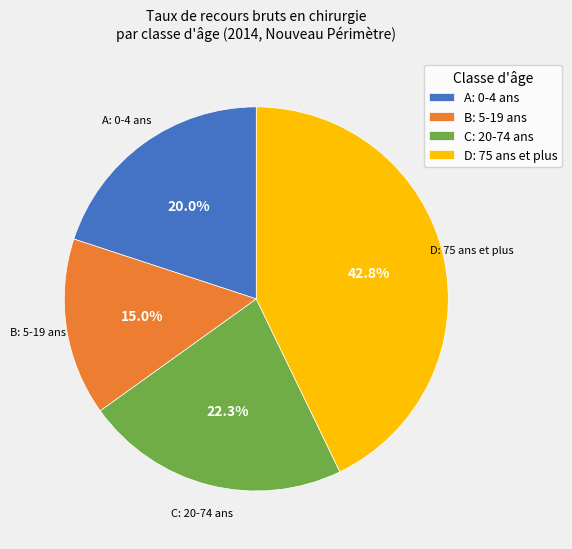

How many slices are in this pie chart?

4